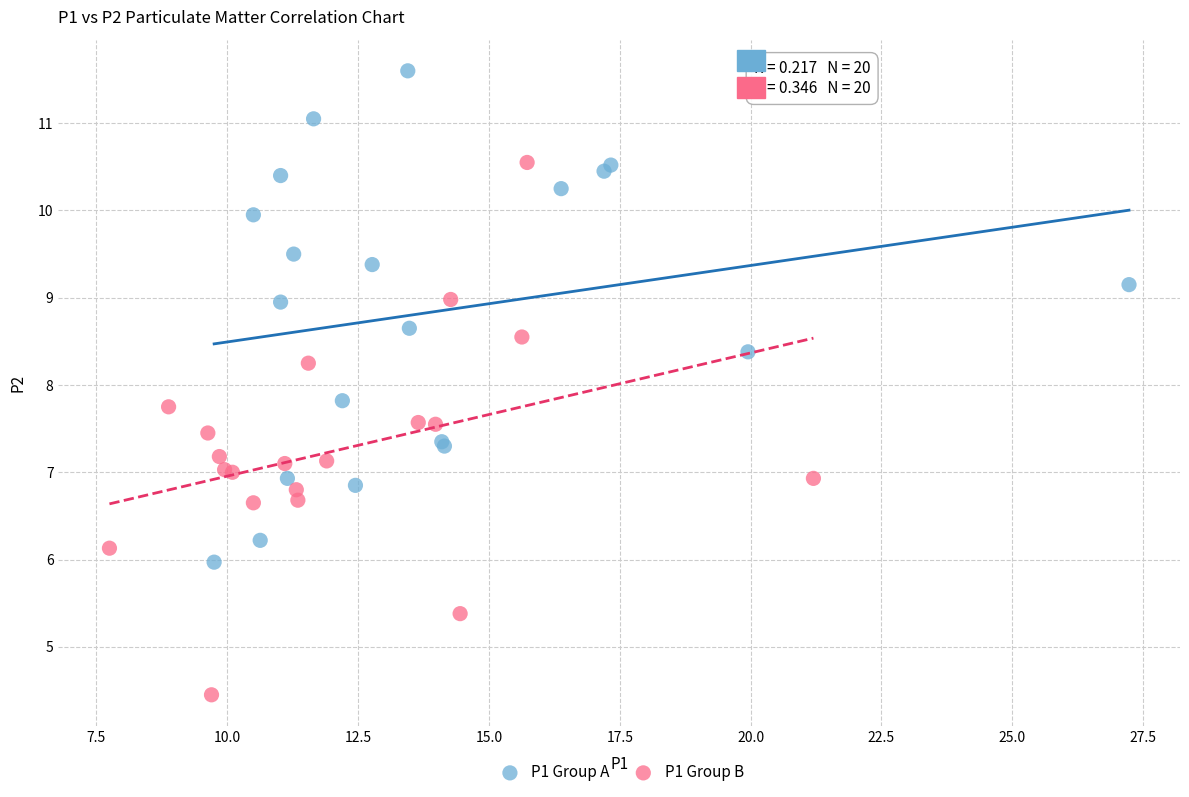

Which series reaches the minimum Y coordinate?

P1 Group B